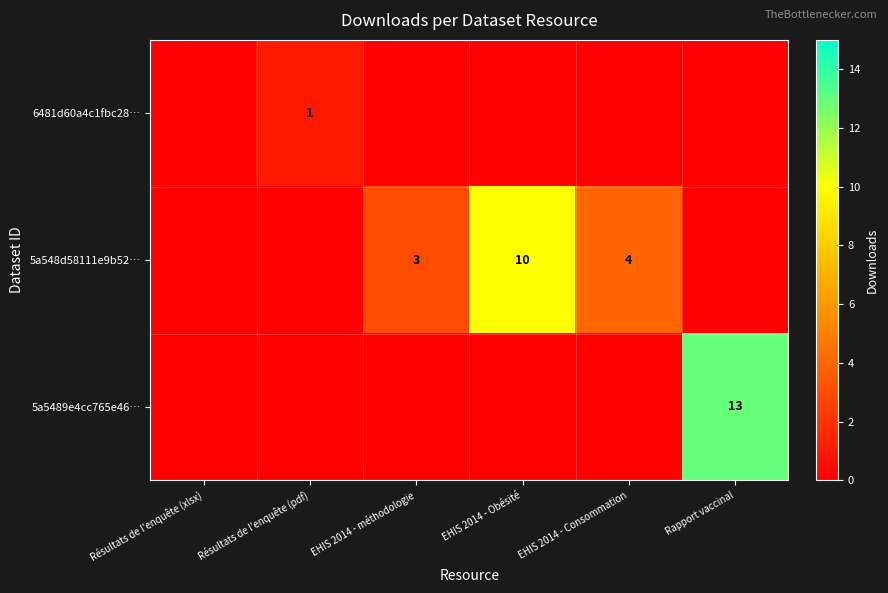

What is the greatest value displayed?

13